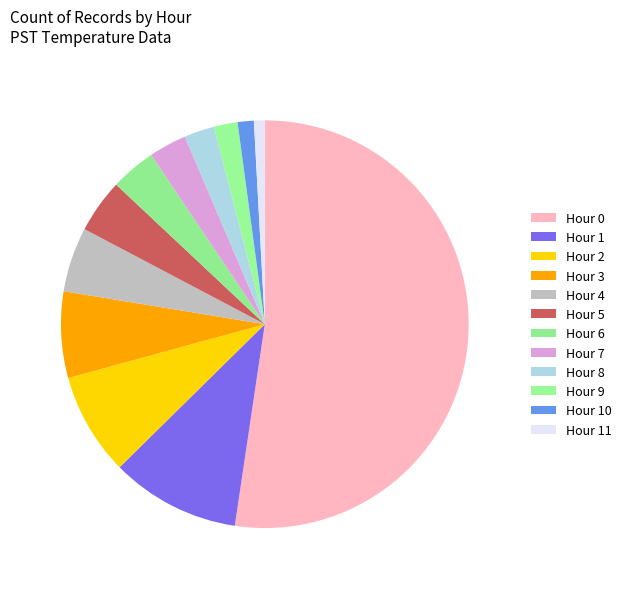

How many slices are in this pie chart?

12